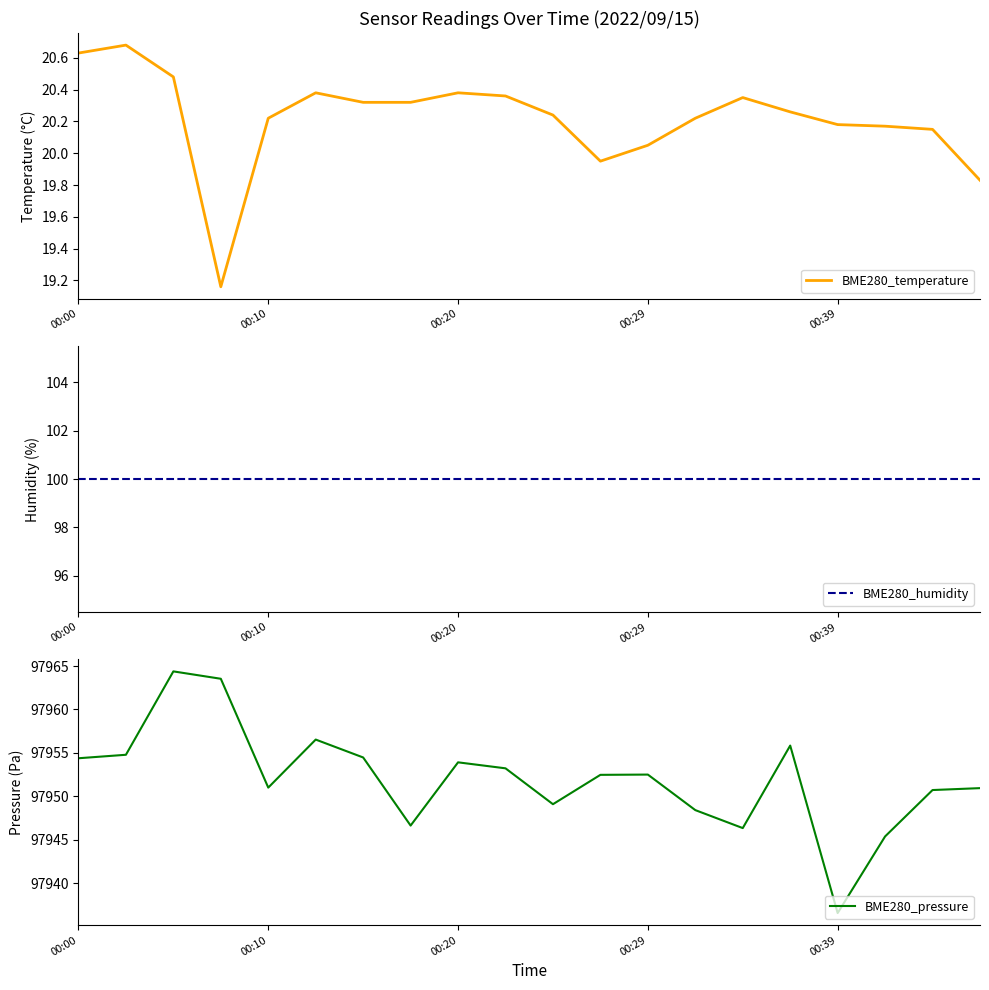

Is it true that BME280_temperature equals 27.6 at 00:10?

False